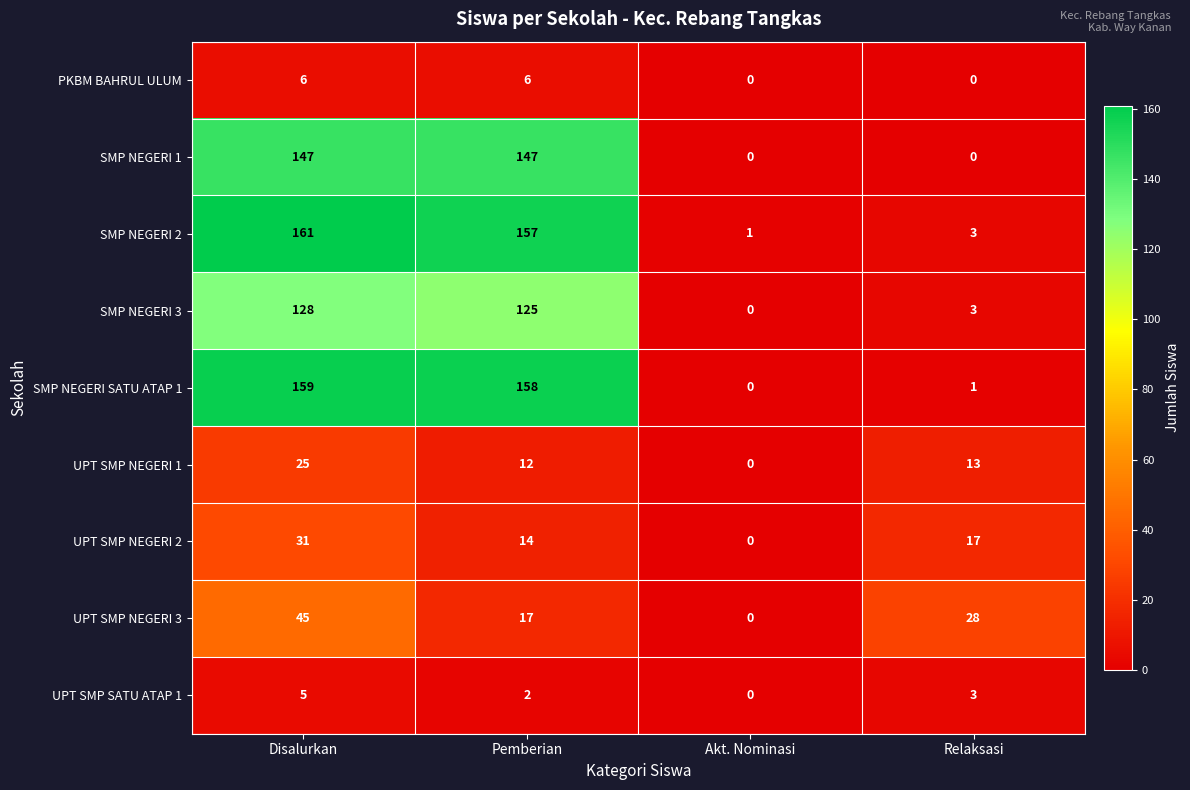

At how many categories does at least one series exceed 62?

2